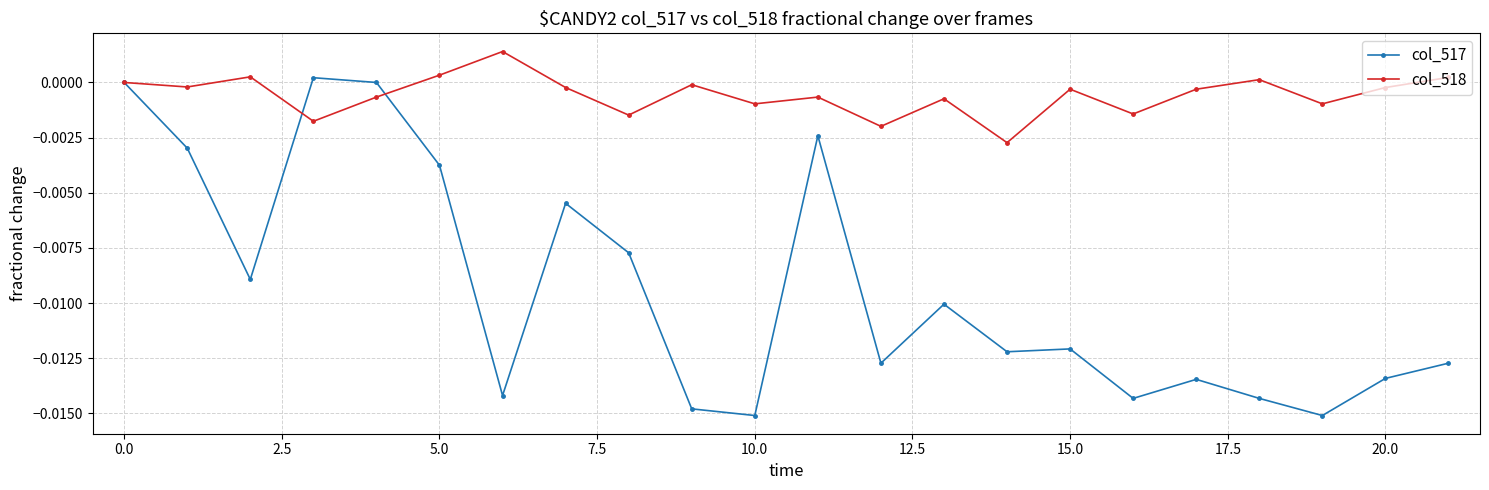

Count the number of categories in the chart.

22